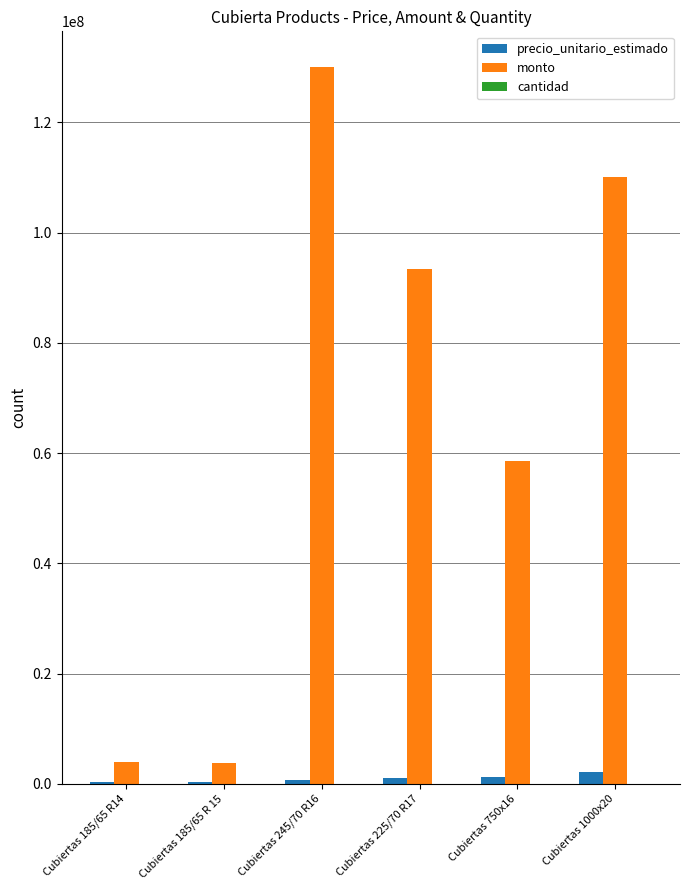

Count the number of data series in this chart.

3